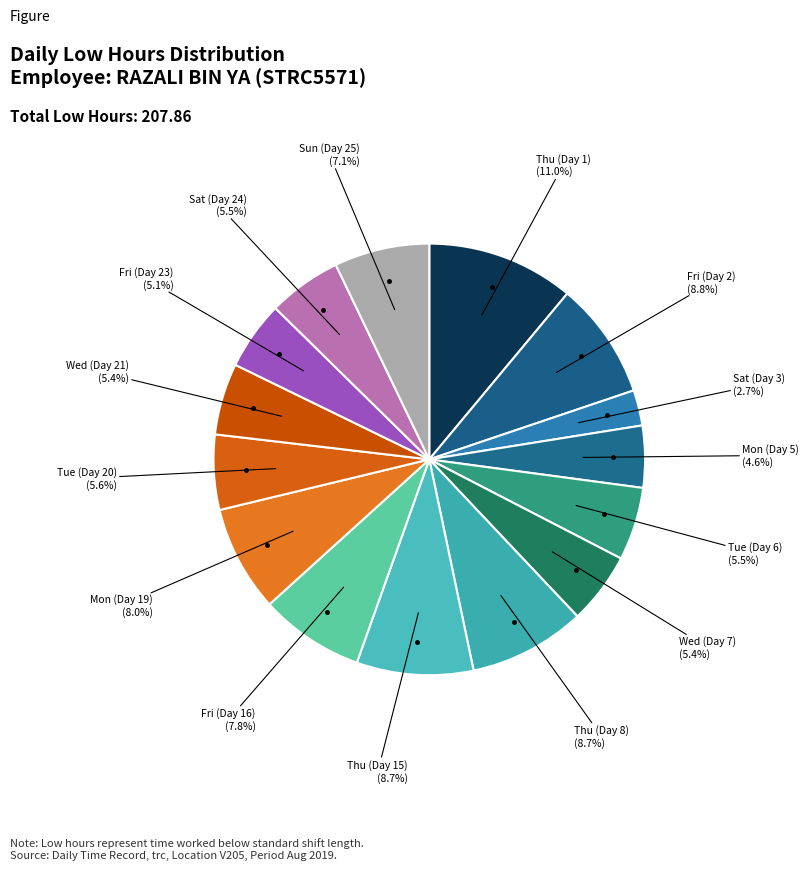

To the nearest percent, what is the average slice percentage?

7%